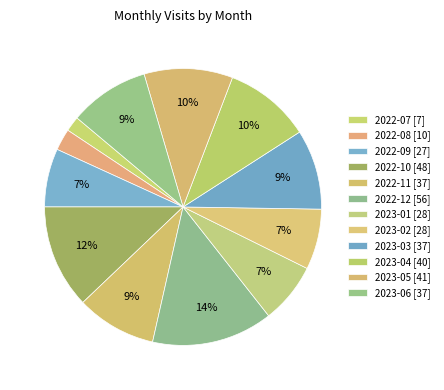

Count the number of slices in the pie.

12